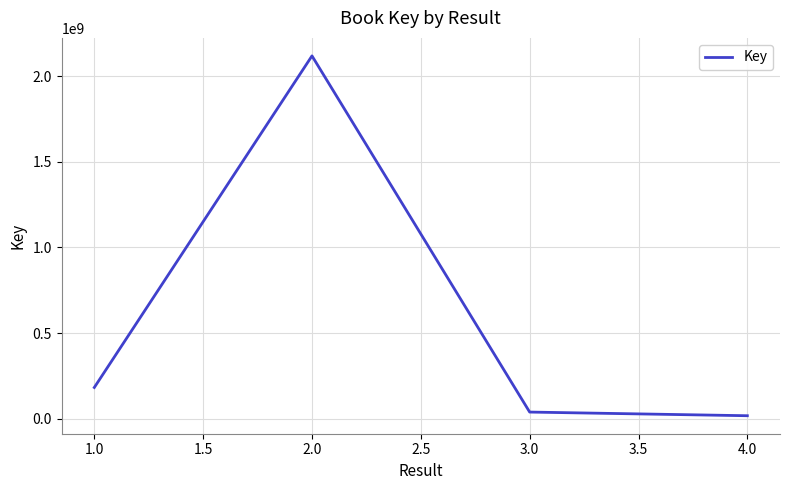

What is the smallest value displayed?

16621883